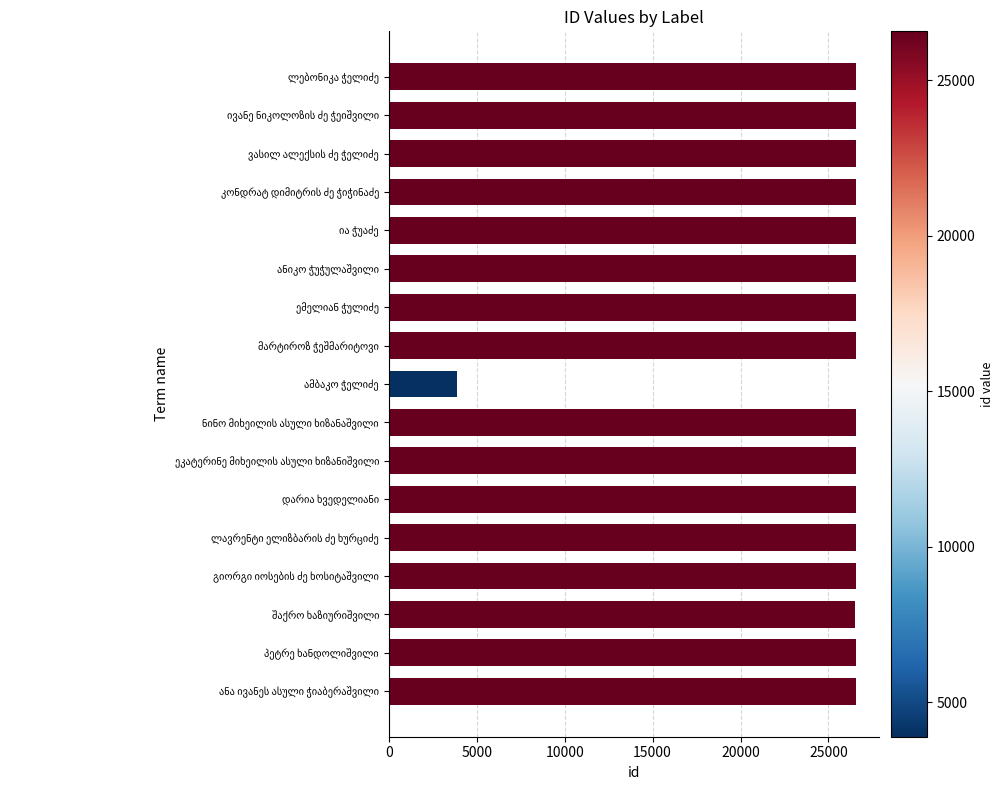

What is the greatest value displayed?

26572